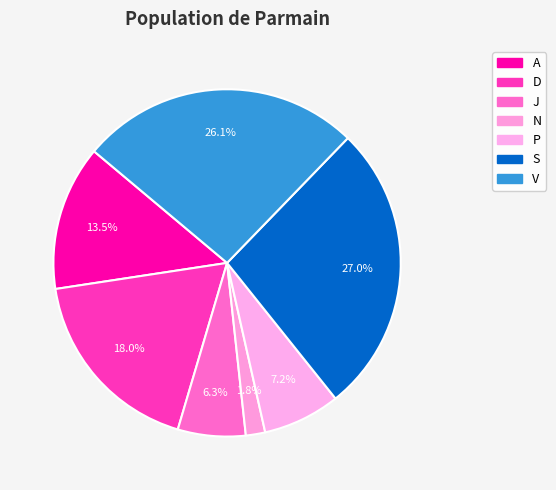

True or false: D accounts for 25% of the total.

False